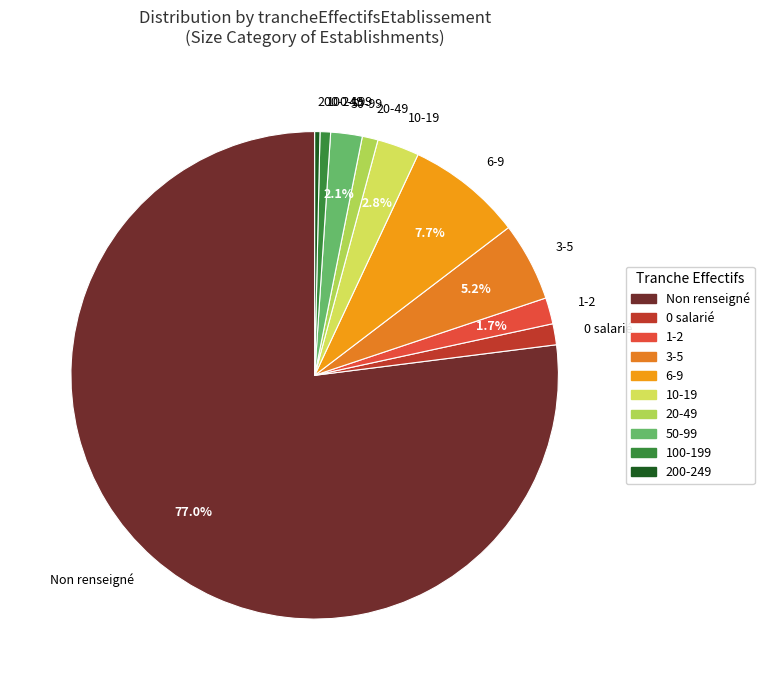

What is the ratio of the value at 1-2 to the value at 3-5?

0.3